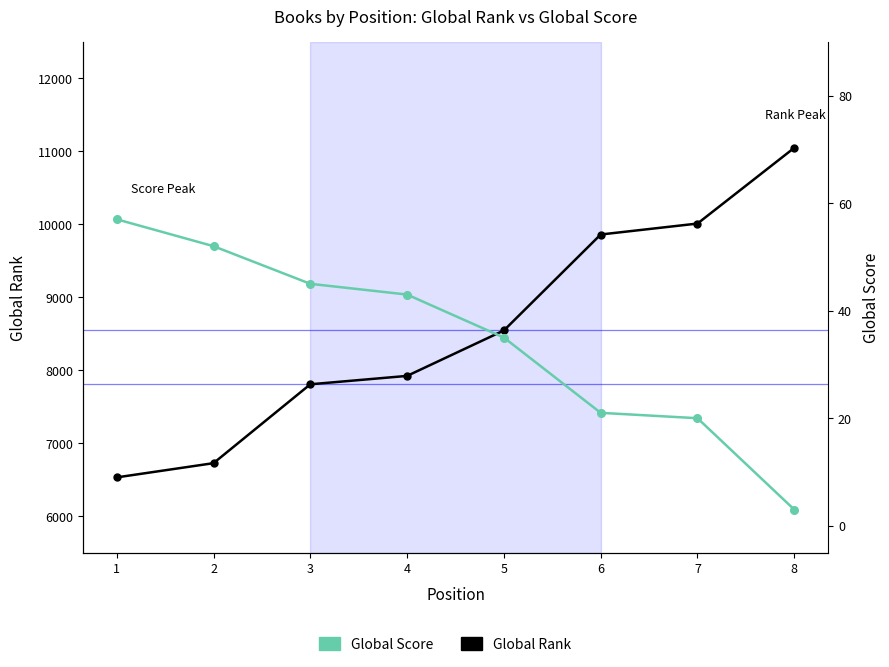

What are all the series names shown in the legend?

Global Rank, Global Score